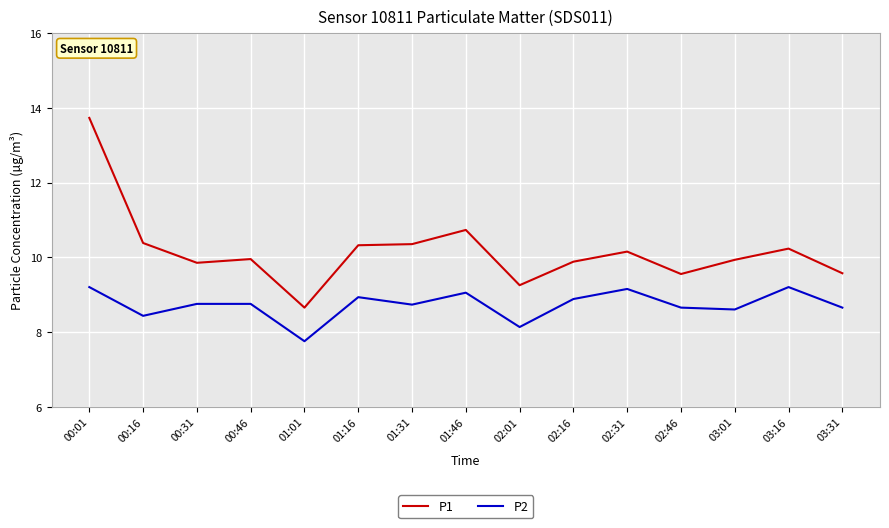

Which series changed the most between 00:01 and 02:31?

P1